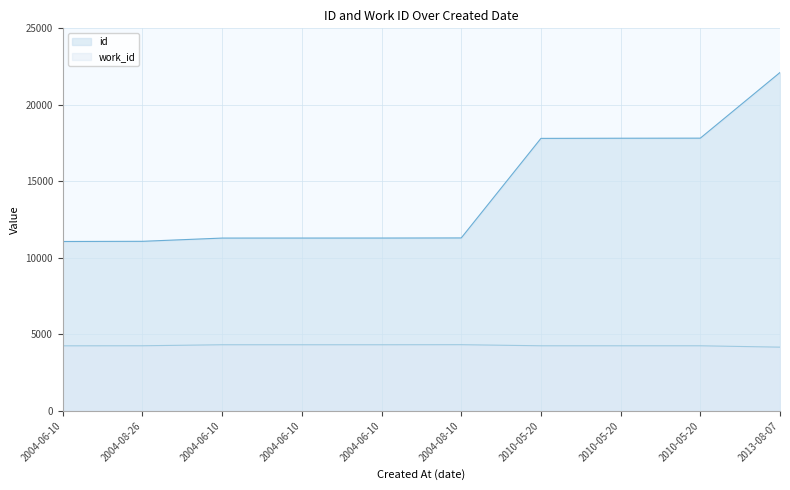

What is the difference between the maximum and minimum values in the id series?

11043